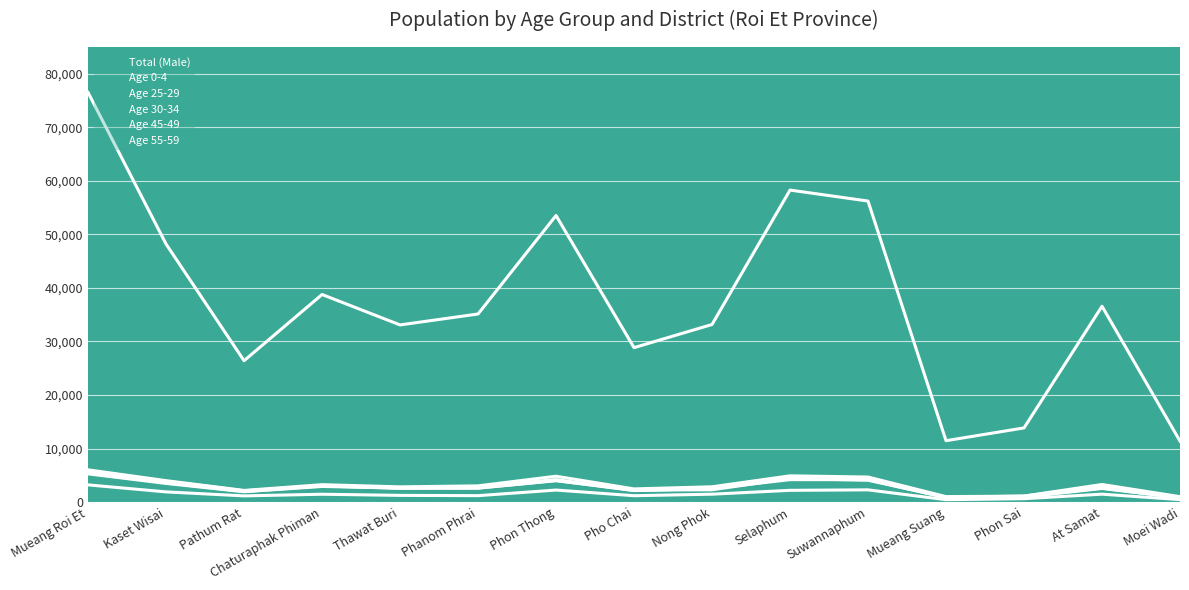

In Age 25-29, how many points are lower than both neighbors (excluding endpoints)?

4